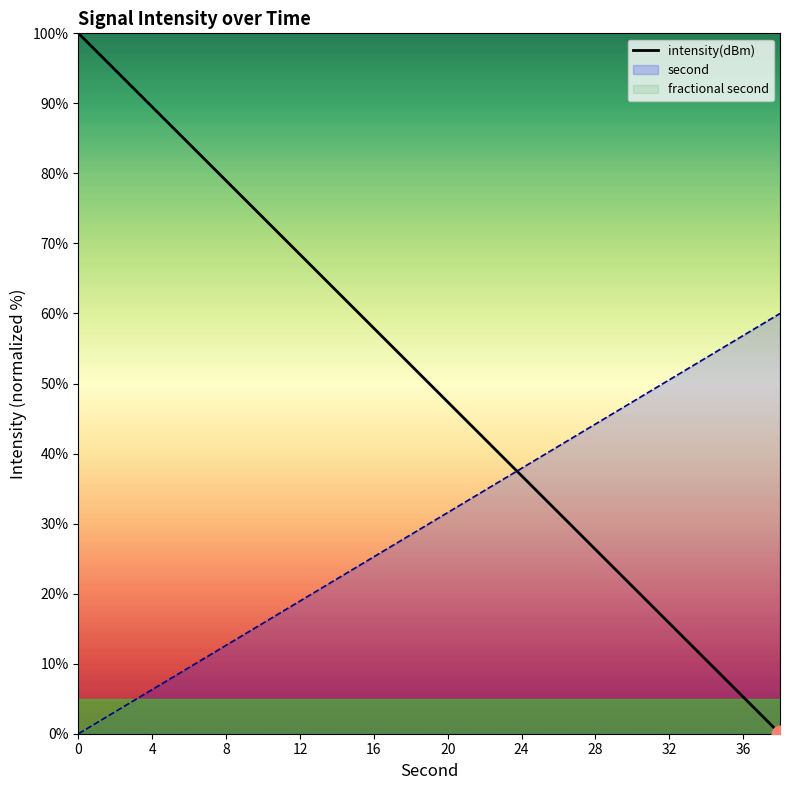

True or false: there are more than 2 points higher than both neighbors.

False